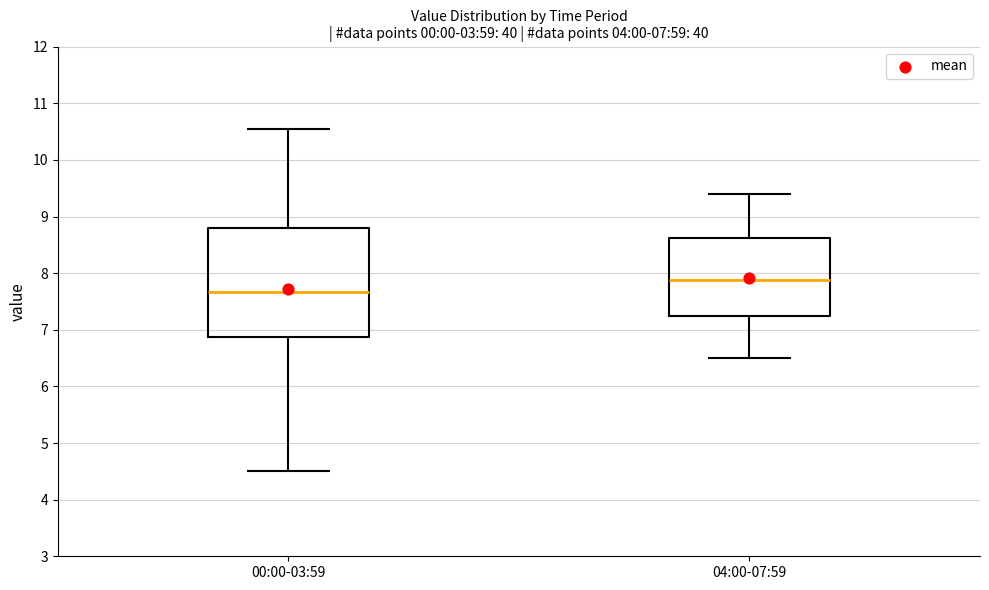

Which box has the lowest median line?

00:00-03:59